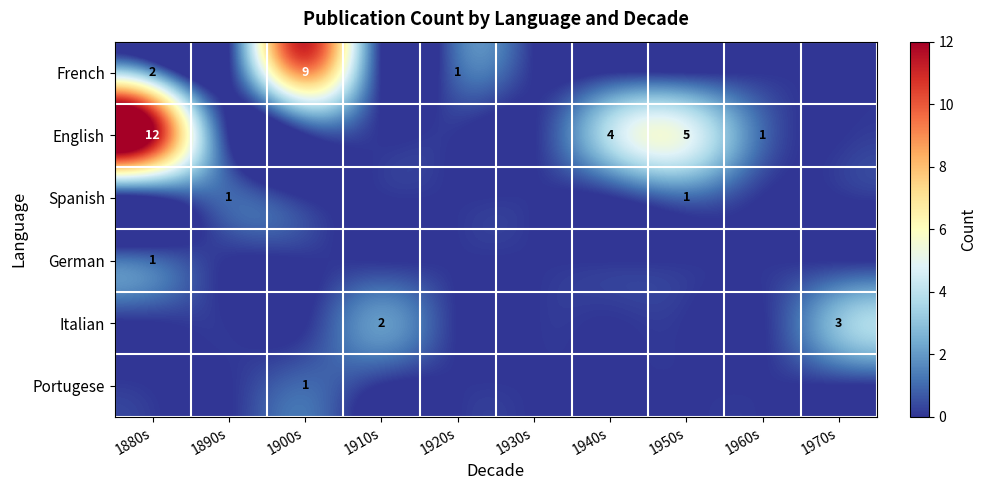

How many categories are shown in the chart?

10